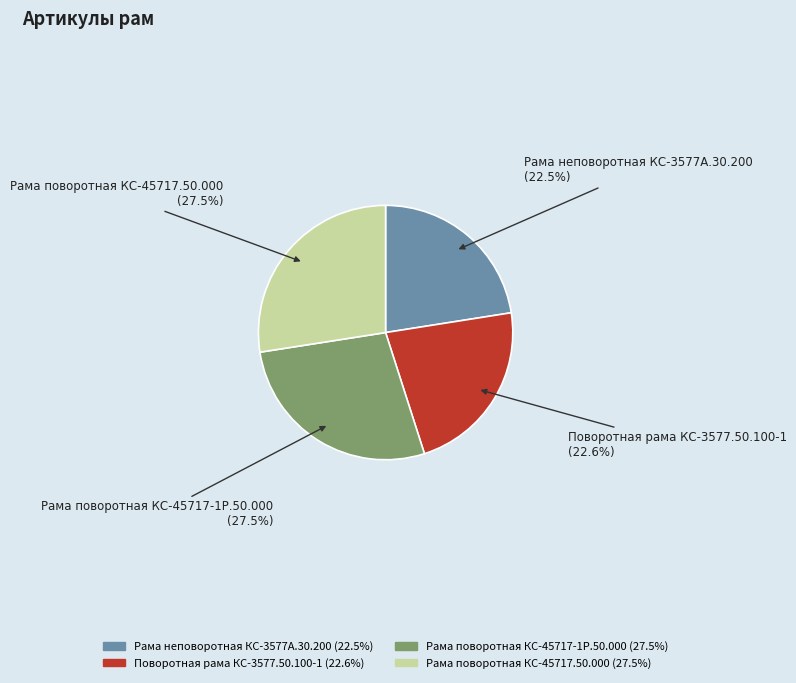

Does any single category account for the majority?

No